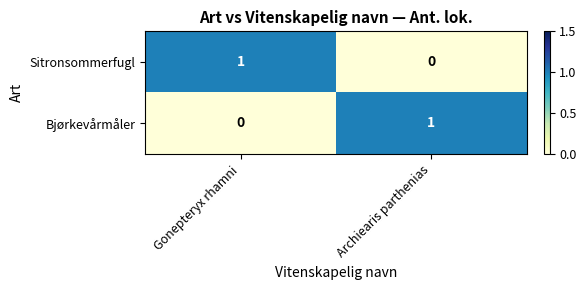

How many series are shown in this chart?

2